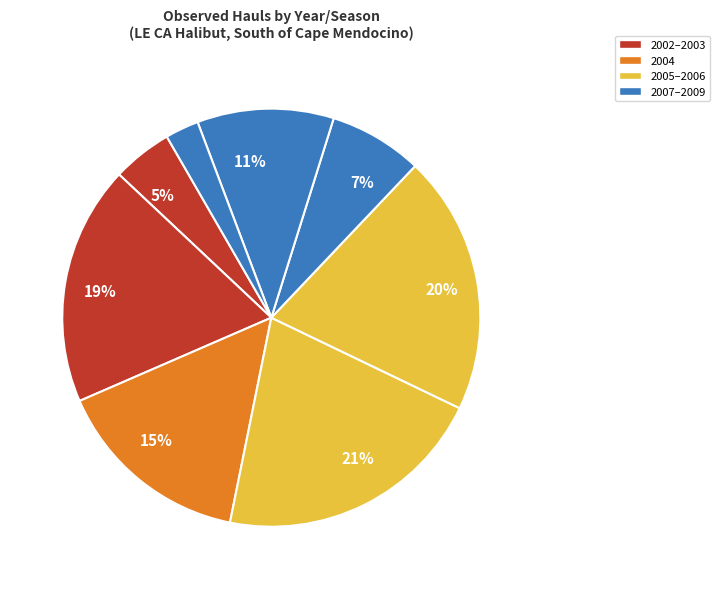

How many slices are in this pie chart?

8